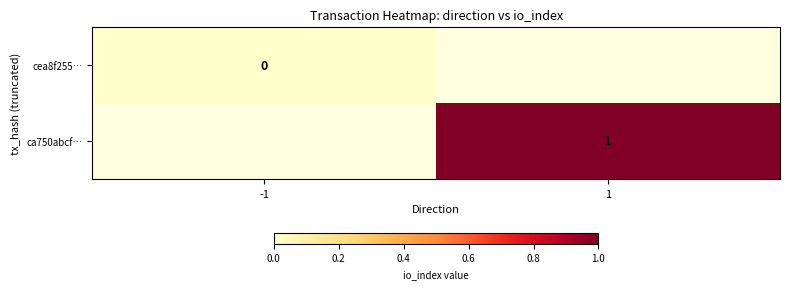

Is the value of ca750abcf… at 1 greater than the value of cea8f255… at -1?

Yes